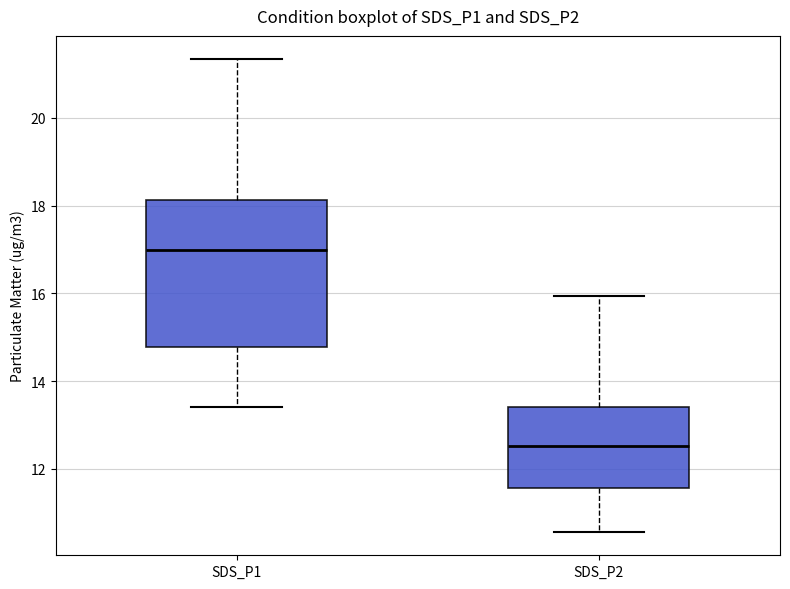

Which box is the tallest, from its lower edge to its upper edge?

SDS_P1